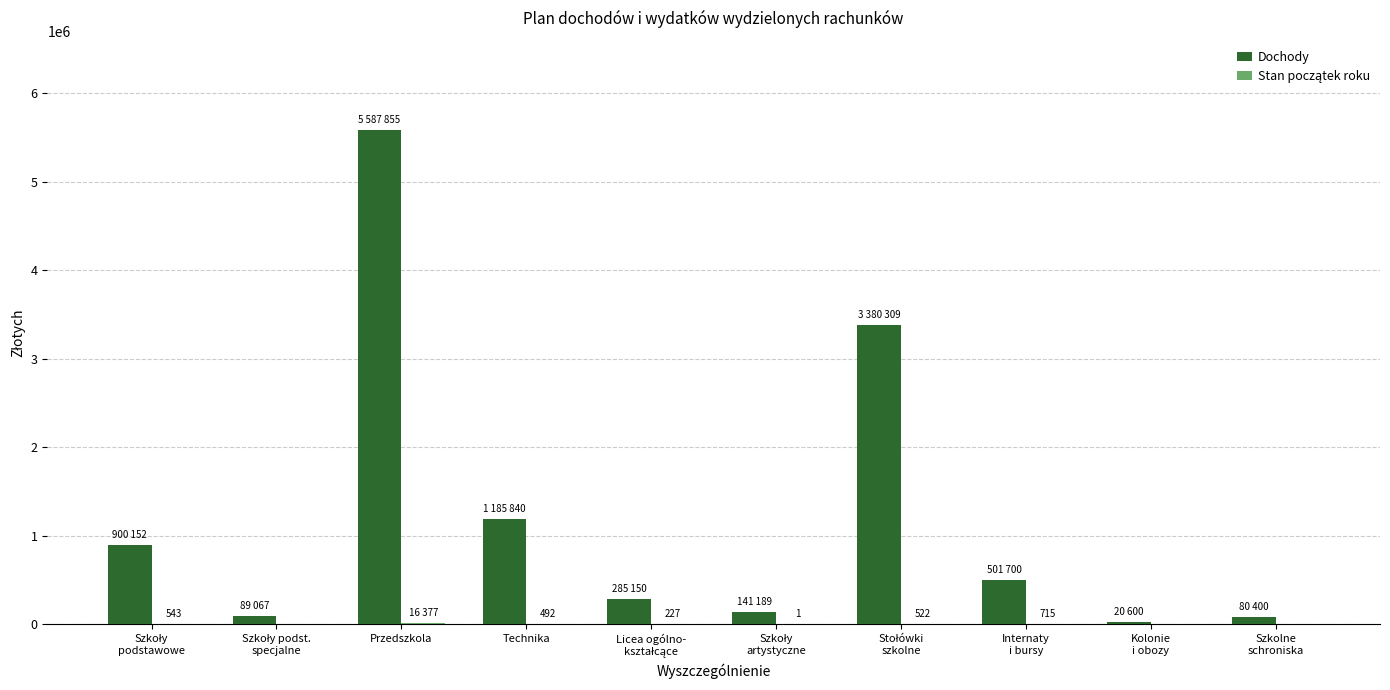

How many categories are shown in the chart?

10